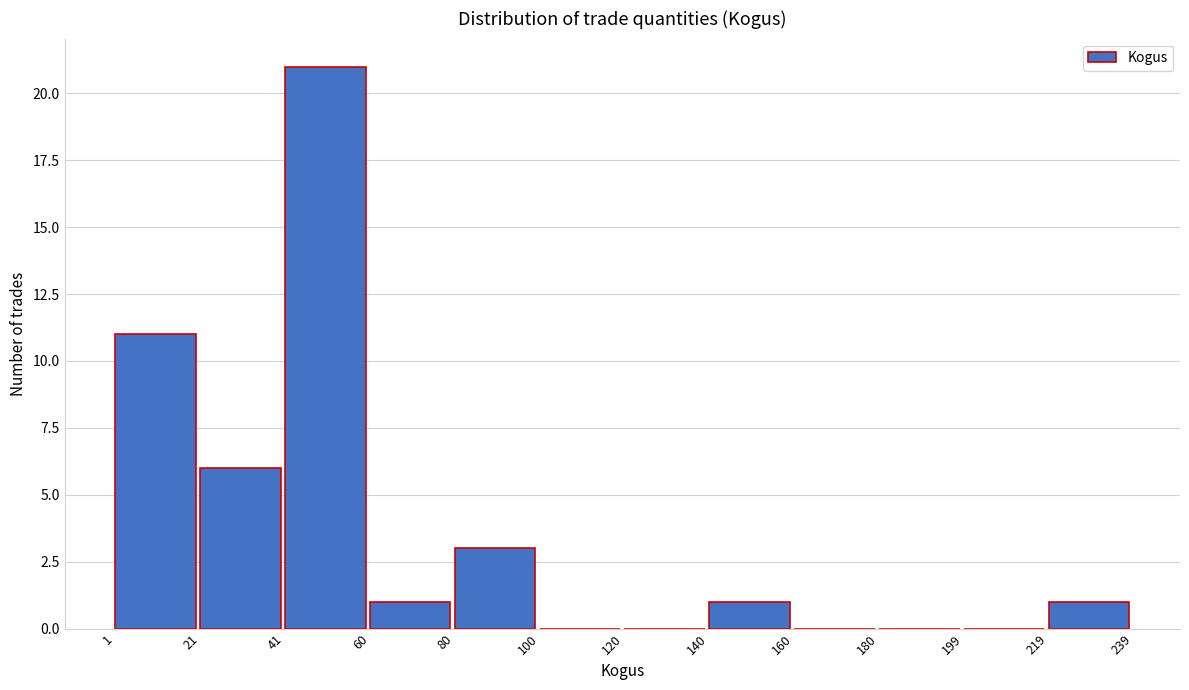

Reading left to right, list every bar in this chart as the range it spans on the x-axis followed by its height. The values are not printed on the chart, so give them approximately, as read against the axis.

1 to 21: 11
21 to 41: 6
41 to 60: 21
60 to 80: 1
80 to 100: 3
100 to 120: 0
120 to 140: 0
140 to 160: 1
160 to 180: 0
180 to 199: 0
199 to 219: 0
219 to 239: 1